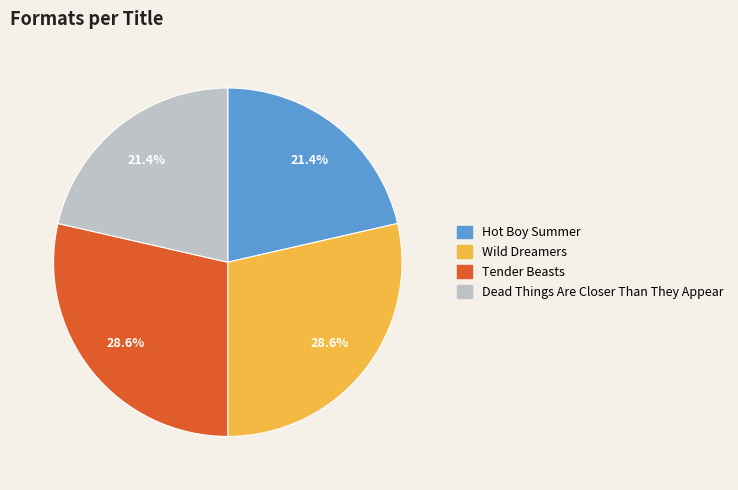

Is there a majority slice in this chart?

No